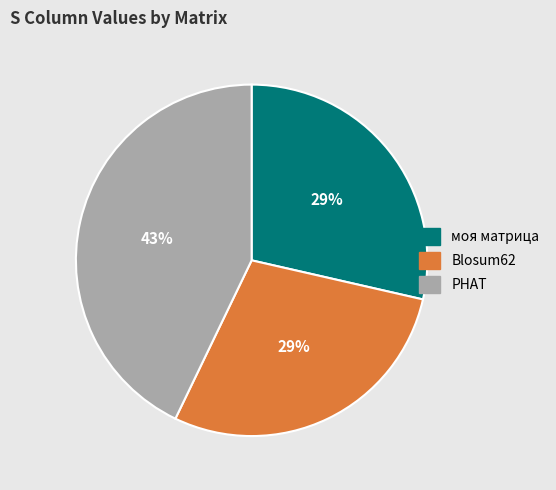

To the nearest percent, what is the difference between the largest and smallest slice percentages?

14%